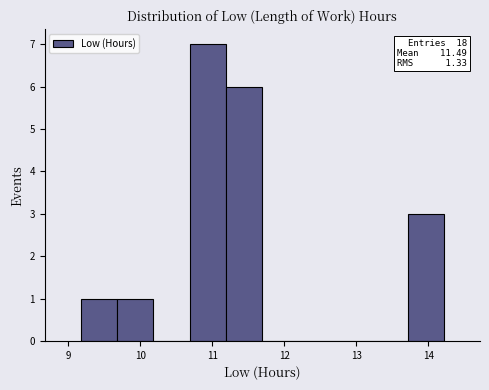

Over which range of the x-axis is the bar tallest?

10.7 to 11.2